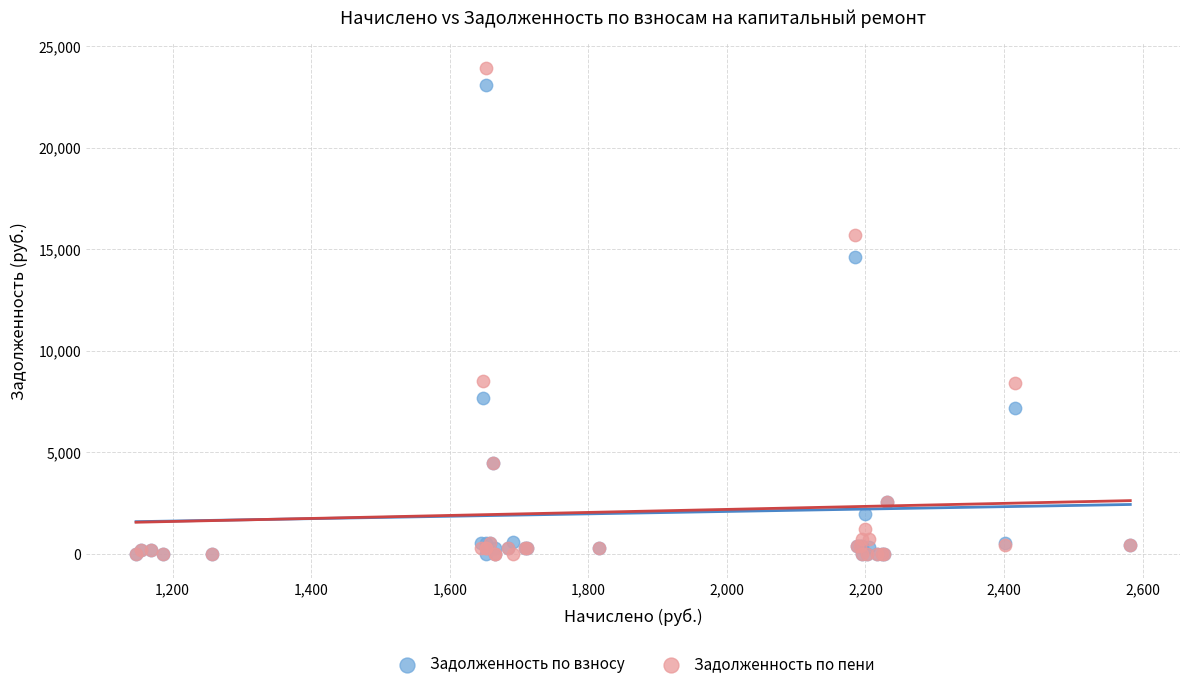

In the Задолженность по пени series, what Y value is closest to 11970?

8512.1